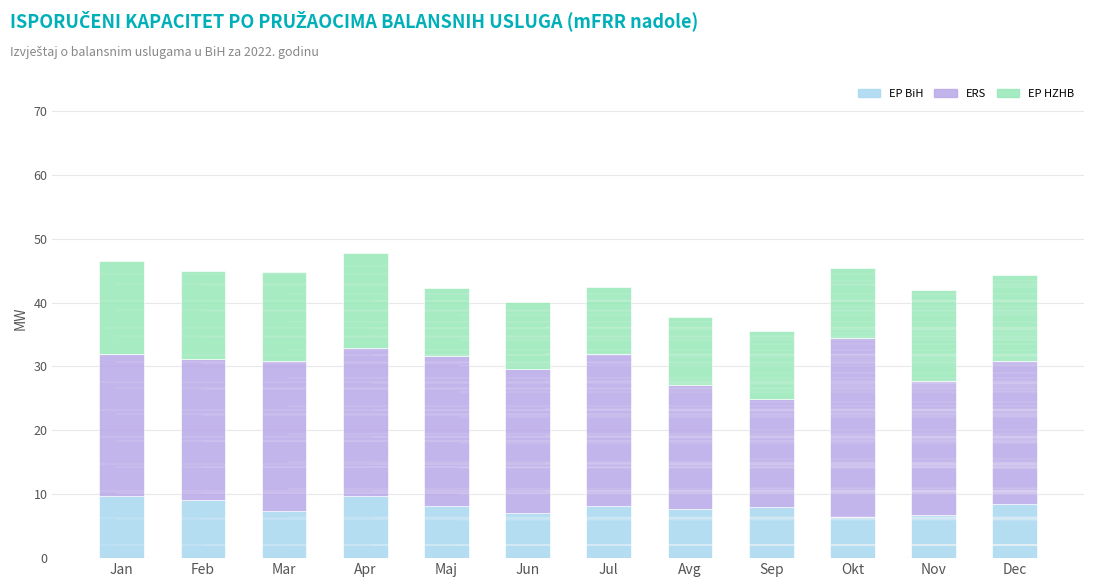

What is the highest value of the EP BiH series?

9.7